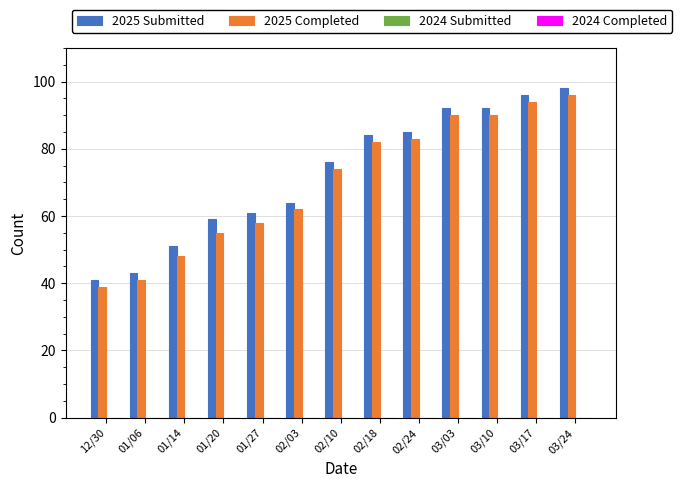

Rank the series by their maximum value, from highest to lowest.

2025 Submitted, 2025 Completed